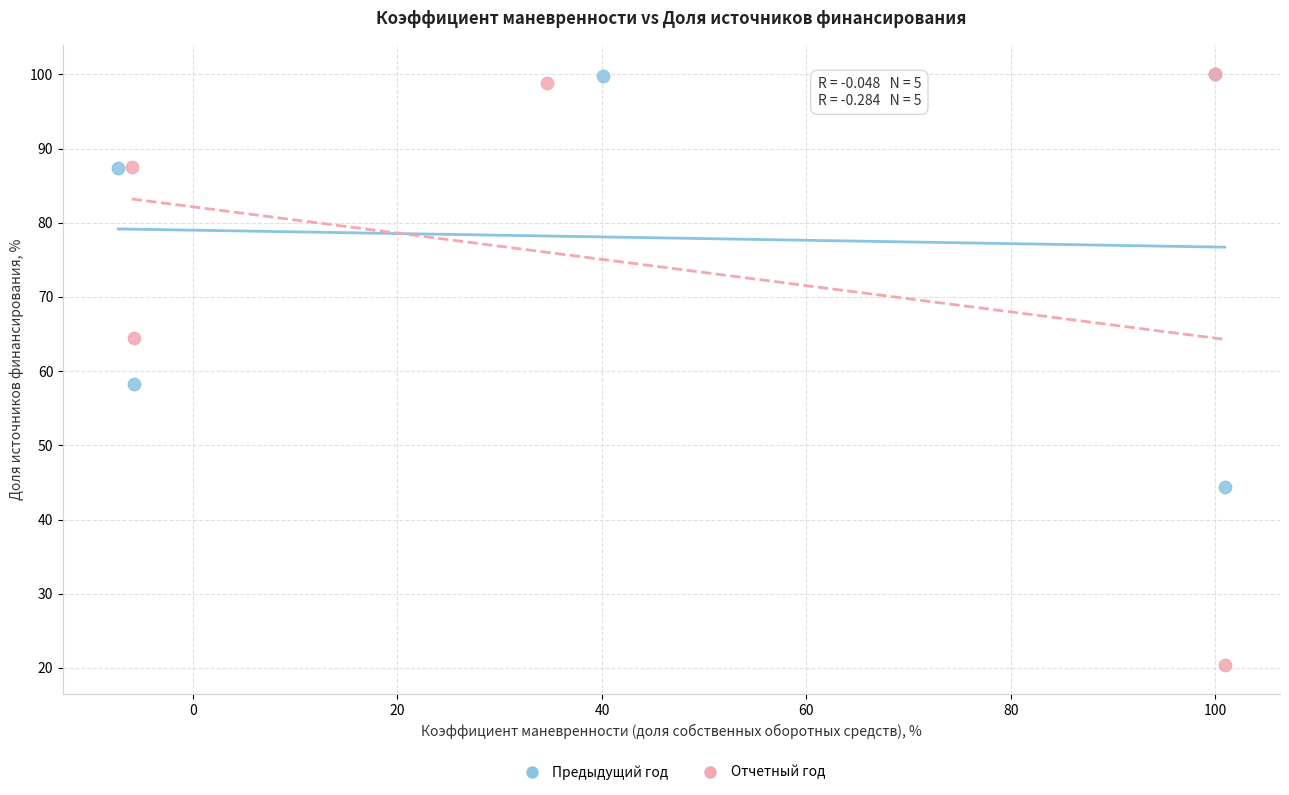

Which series has the largest Y range (max minus min)?

Отчетный год